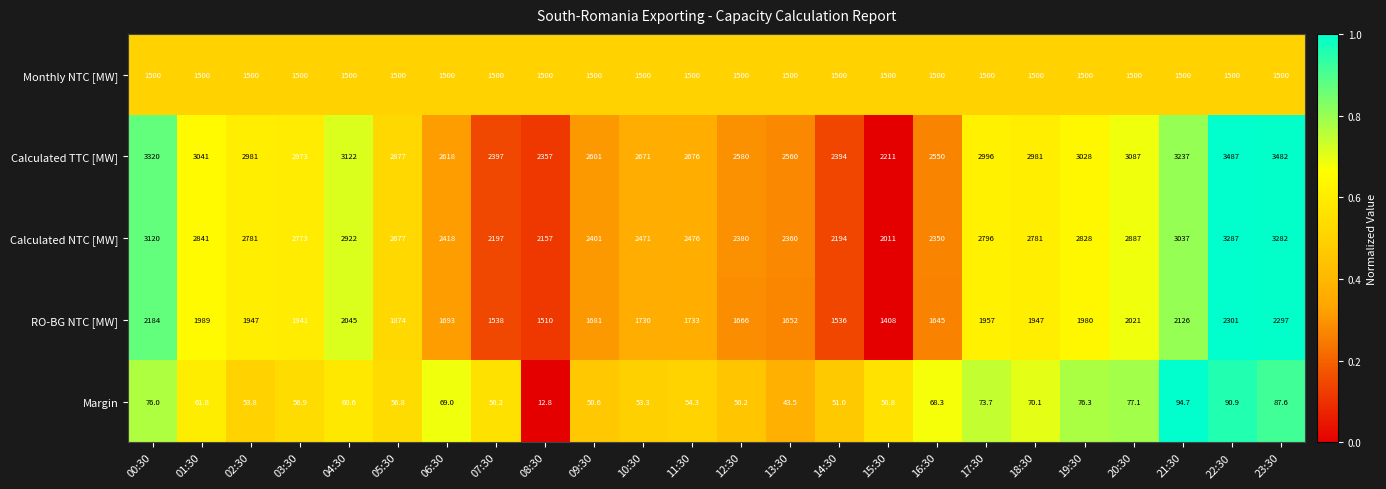

What is the difference between the highest and lowest values at 10:30?

2617.7